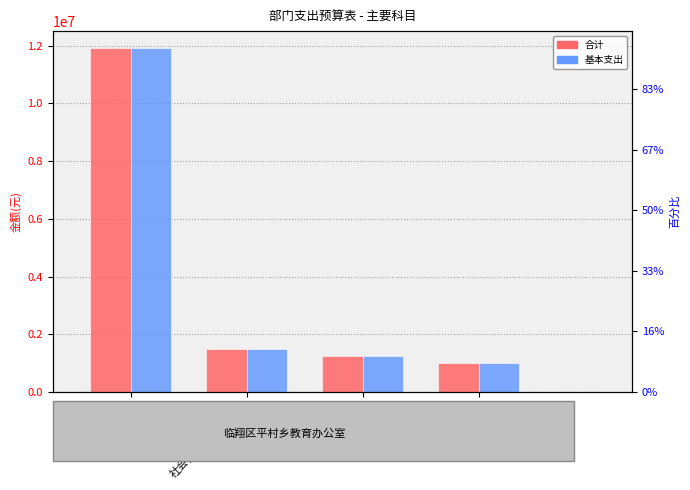

What position from the left is 社会保障和就业支出?

2